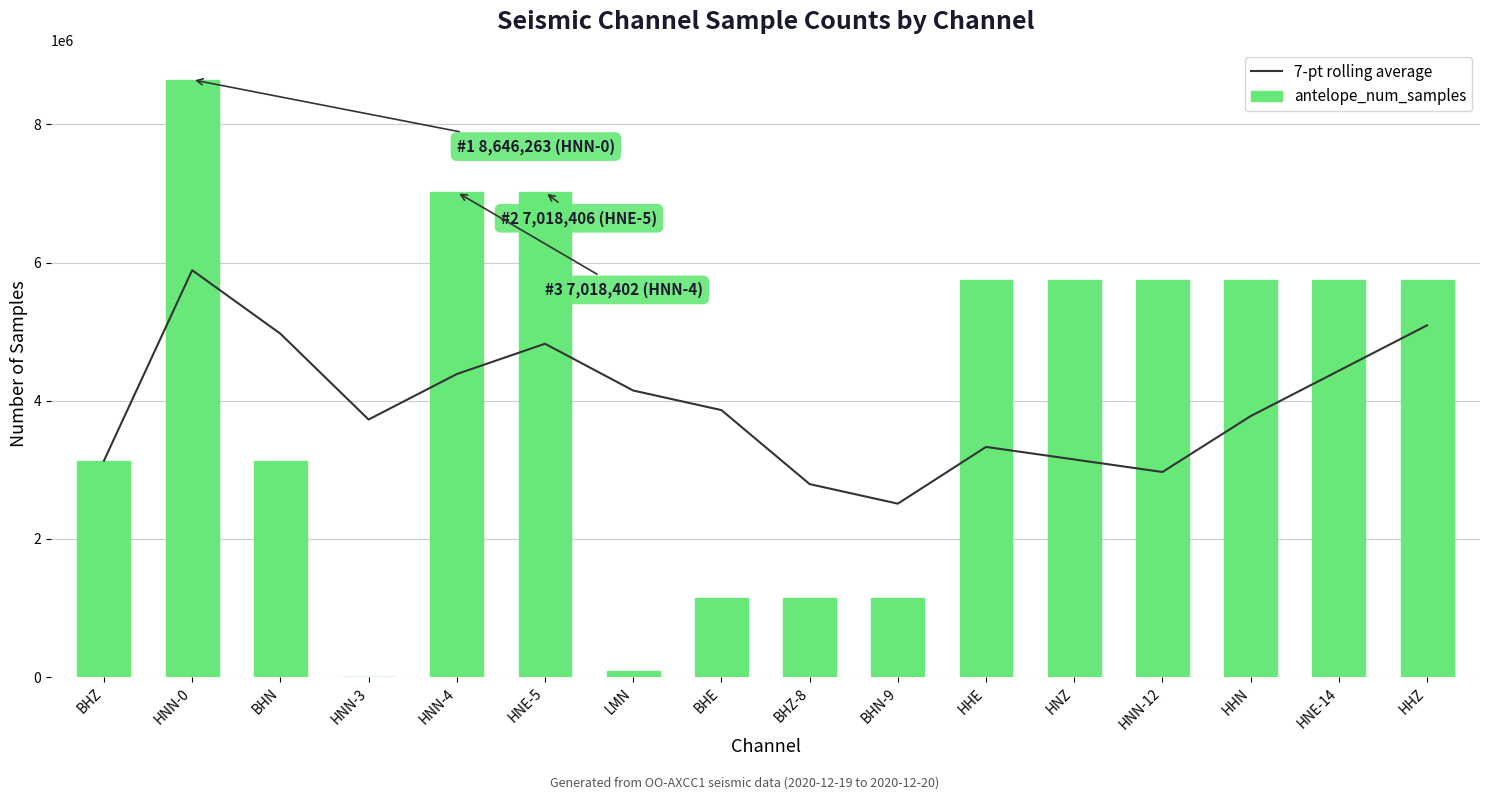

Reading right to left, extract all data points from this chart.

7-pt rolling average: HHZ=5091454.0	HNE-14=4434567.7	HHN=3777624.9	HNN-12=2968725.1	HNZ=3150184.0	HHE=3331579.7	BHN-9=2510341.1	BHZ-8=2793591.6	BHE=3864552.0	LMN=4147854.7	HNE-5=4824763.8	HNN-4=4386035.4	HNN-3=3727943.8	BHN=4970454.3	HNN-0=5889495.0	BHZ=3132727.0
antelope_num_samples: HHZ=5747744.0	HNE-14=5748208.0	HHN=5748698.0	HNN-12=5748194.0	HNZ=5748632.0	HHE=5749082.0	BHN-9=1149620.0	BHZ-8=1149540.0	BHE=1149608.0	LMN=86400.0	HNE-5=7018406.0	HNN-4=7018402.0	HNN-3=412.0	BHN=3132373.0	HNN-0=8646263.0	BHZ=3132727.0